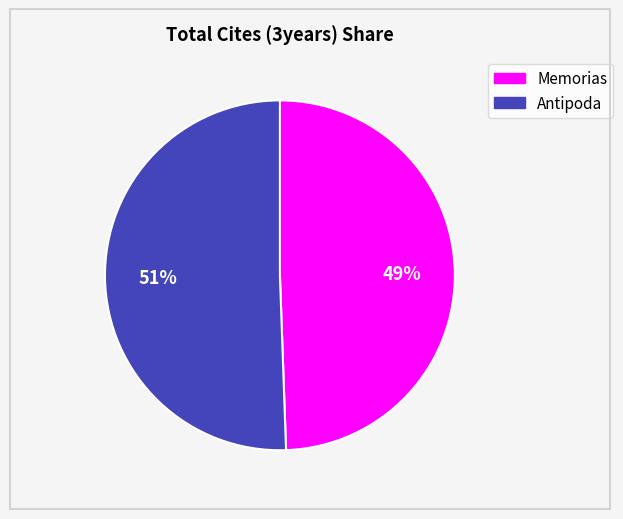

Does Memorias account for over 50% of the chart?

No